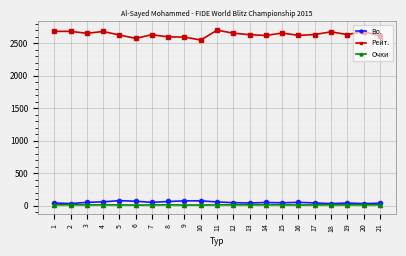

Which series has the largest total across all categories?

Рейт.